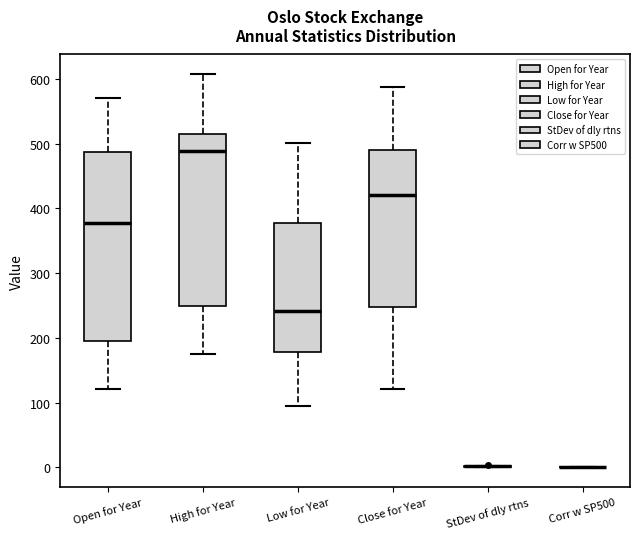

Where does the median line of the box for High for Year sit on the y-axis? The values are not printed on the chart, so give them approximately, as read against the axis.

490